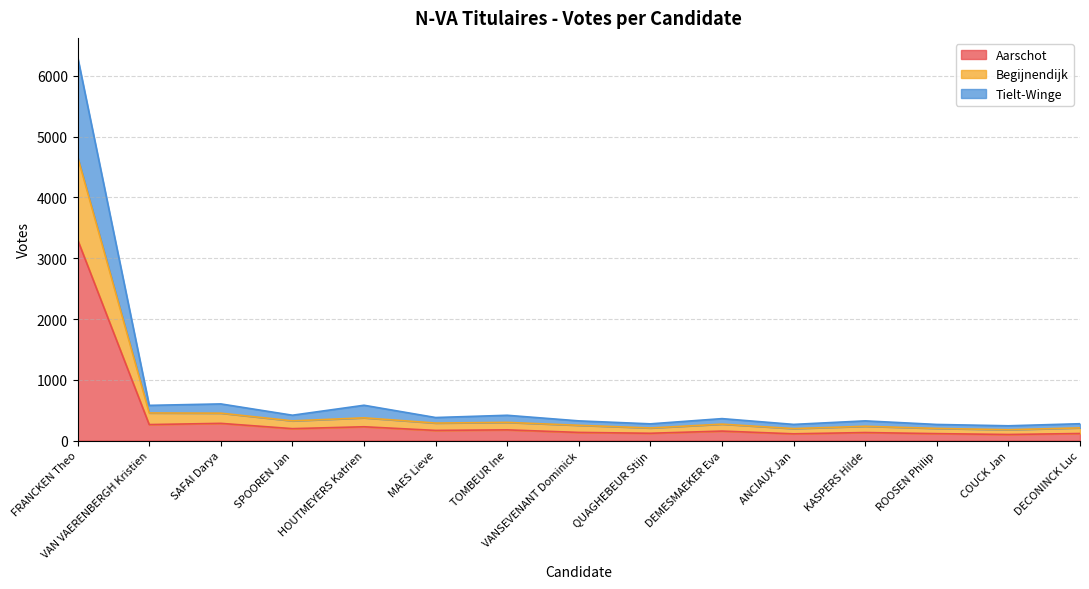

Is it true that Tielt-Winge equals 208 at DEMESMAEKER Eva?

False